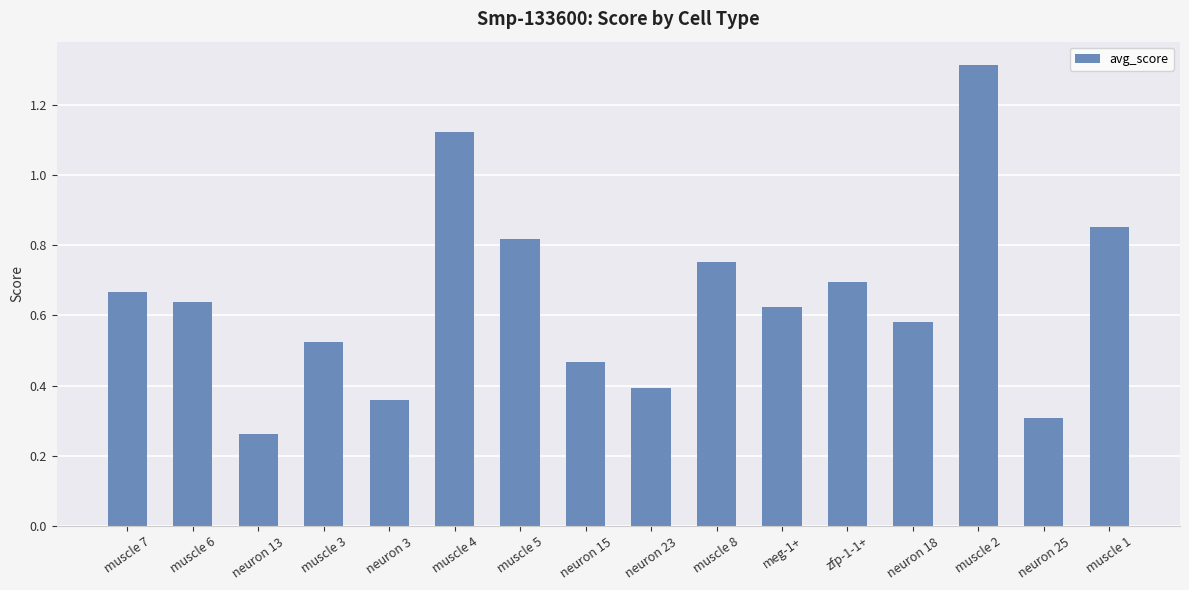

What is the sum of all values?

10.4